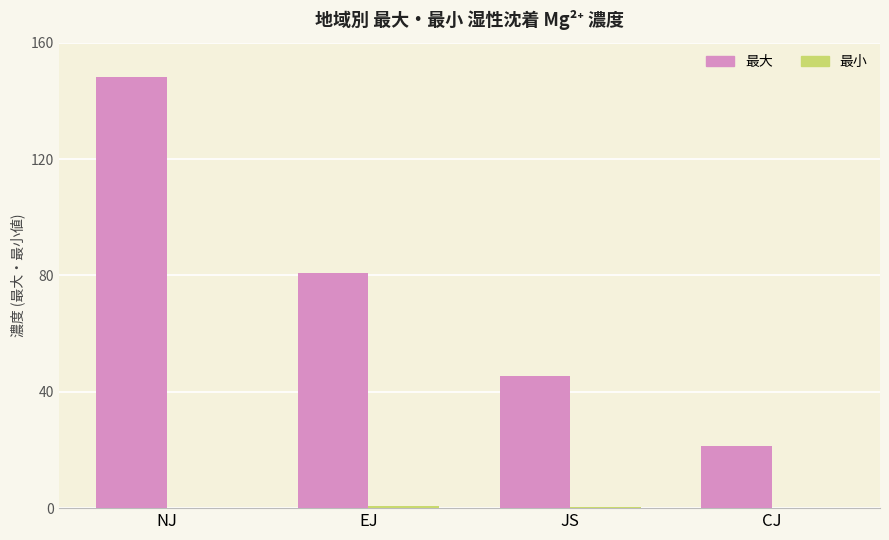

At which category is the sum across all series the highest?

NJ